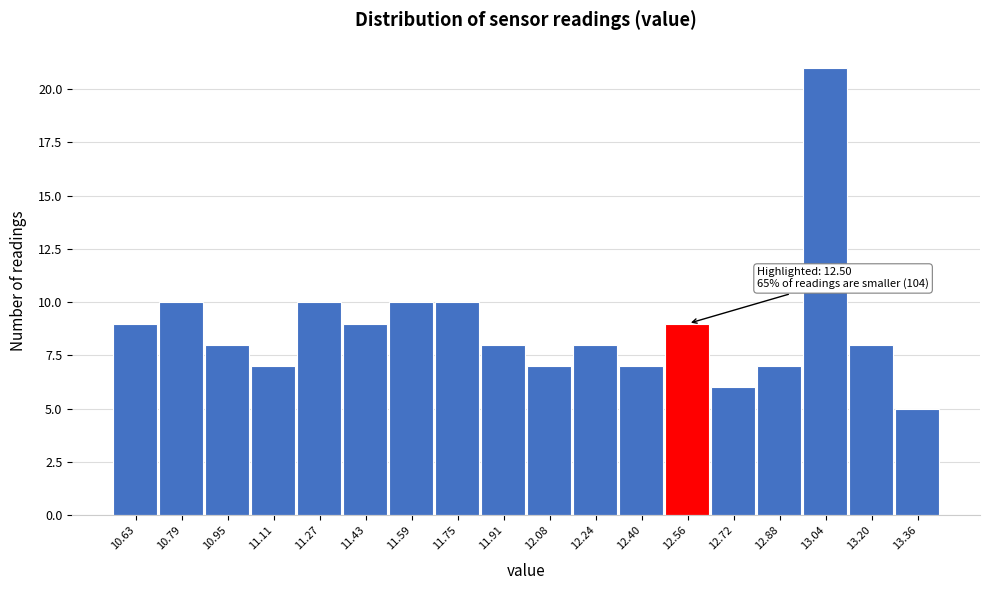

Over which range of the x-axis is the bar tallest?

12.96 to 13.12